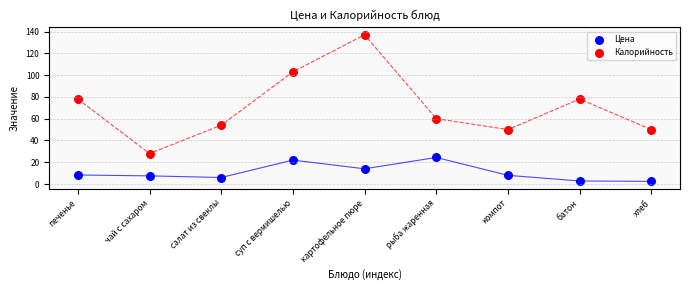

Which series reaches the minimum Y coordinate?

Цена